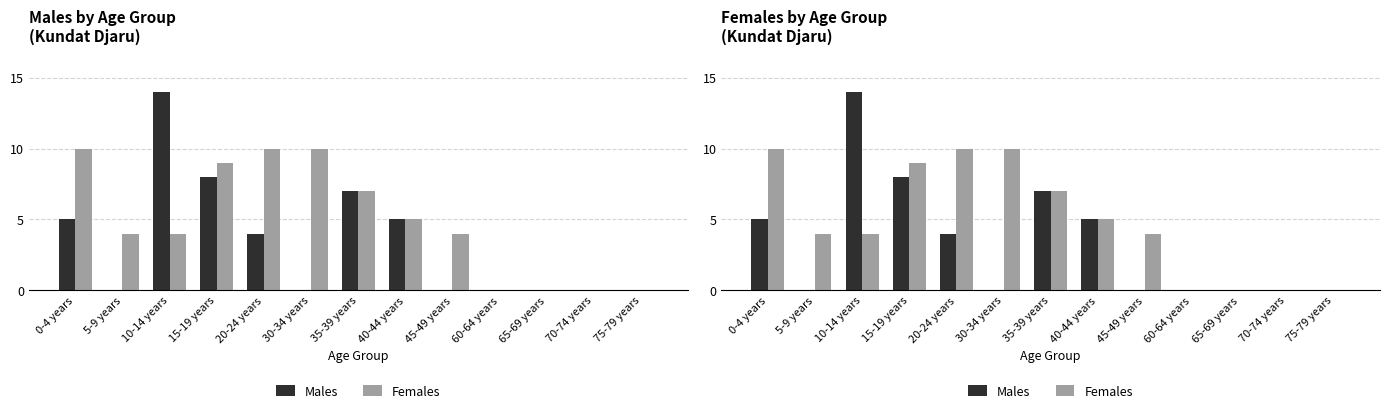

How many positive values does the Males series have?

6